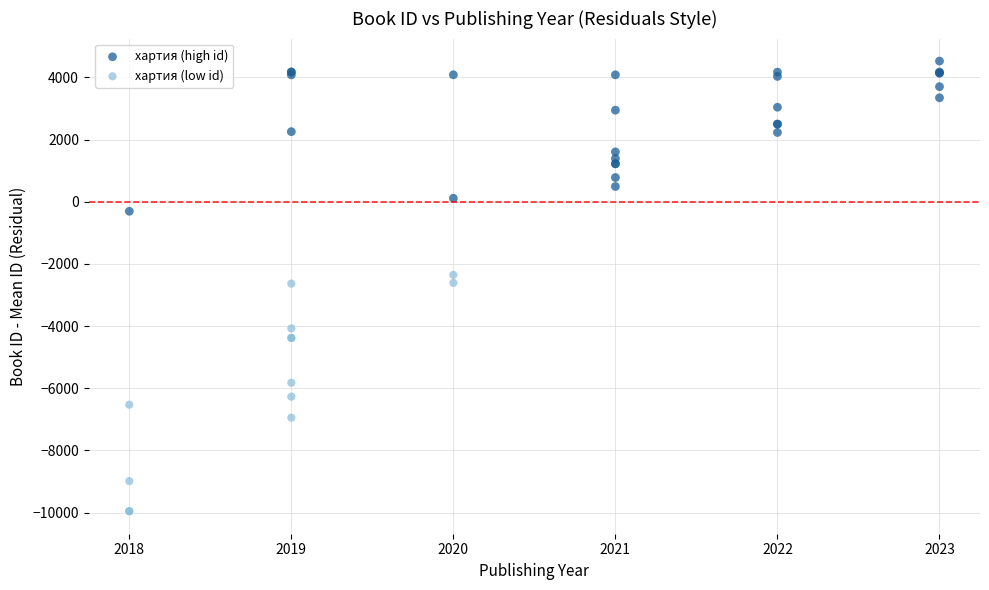

Which series has the largest Y range (max minus min)?

хартия (low id)